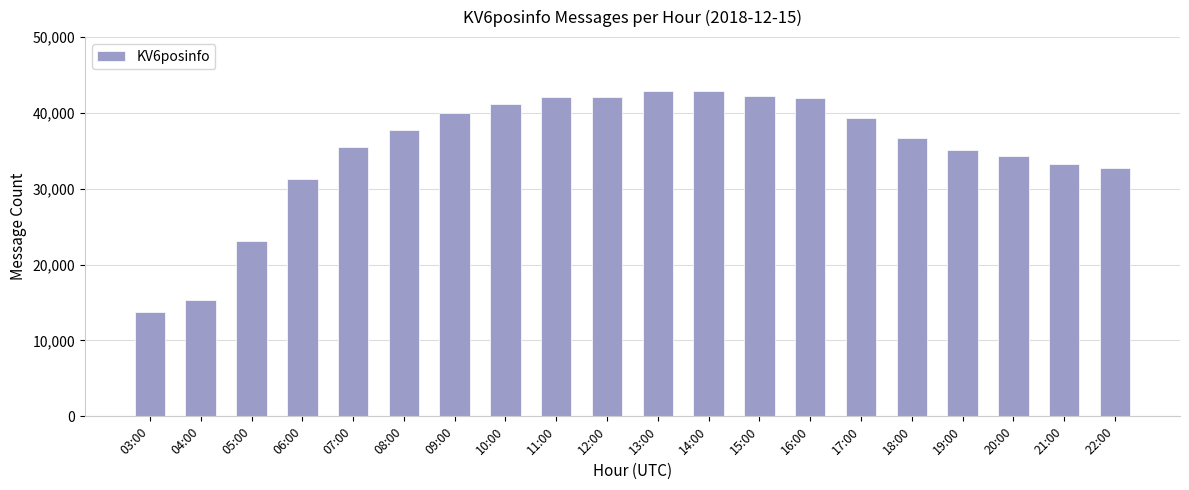

How many values are below 37723?

10